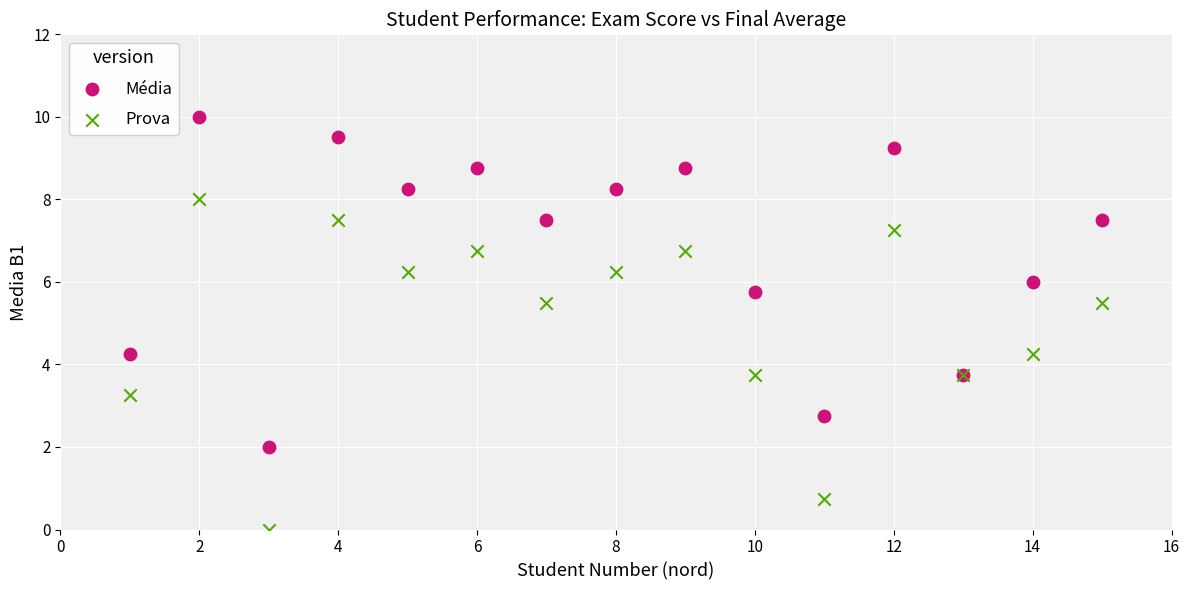

Which series contains the lowest Y value?

Prova